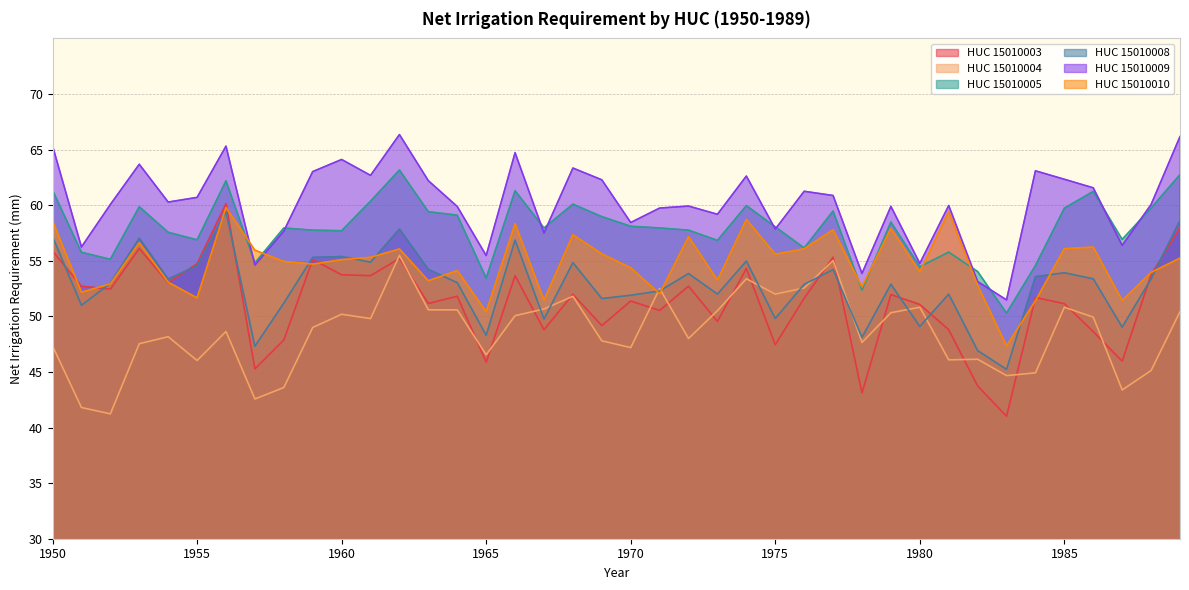

Which series has the widest spread of values?

HUC 15010003